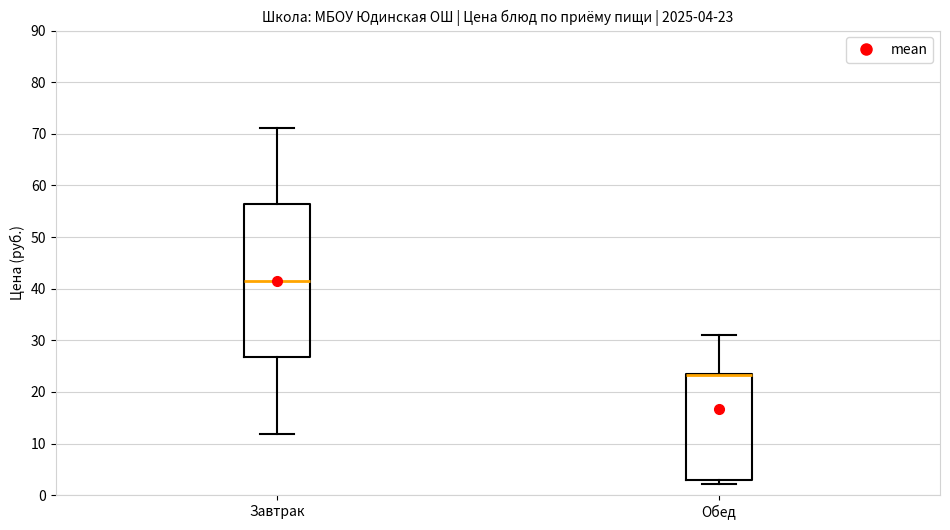

Which box is the tallest, from its lower edge to its upper edge?

Завтрак